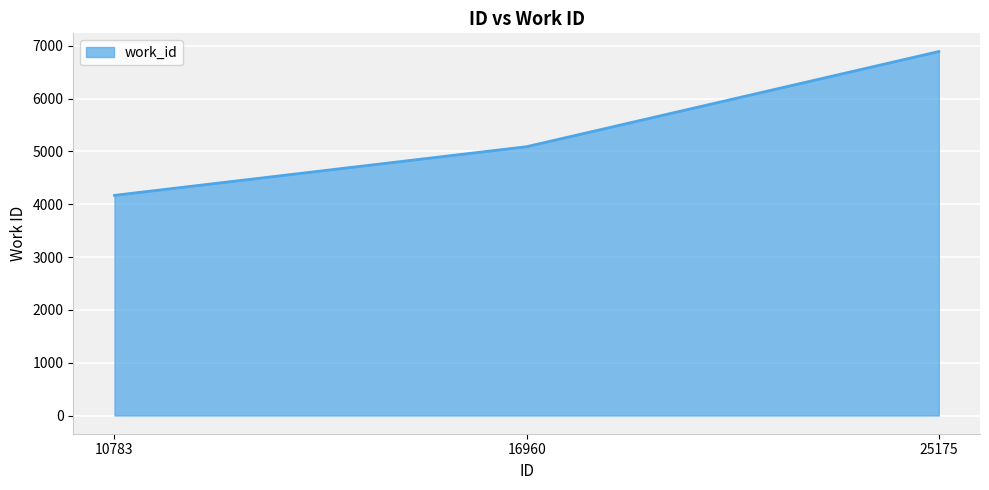

Reading left to right, transcribe all the data shown in this chart.

4167	5088	6889